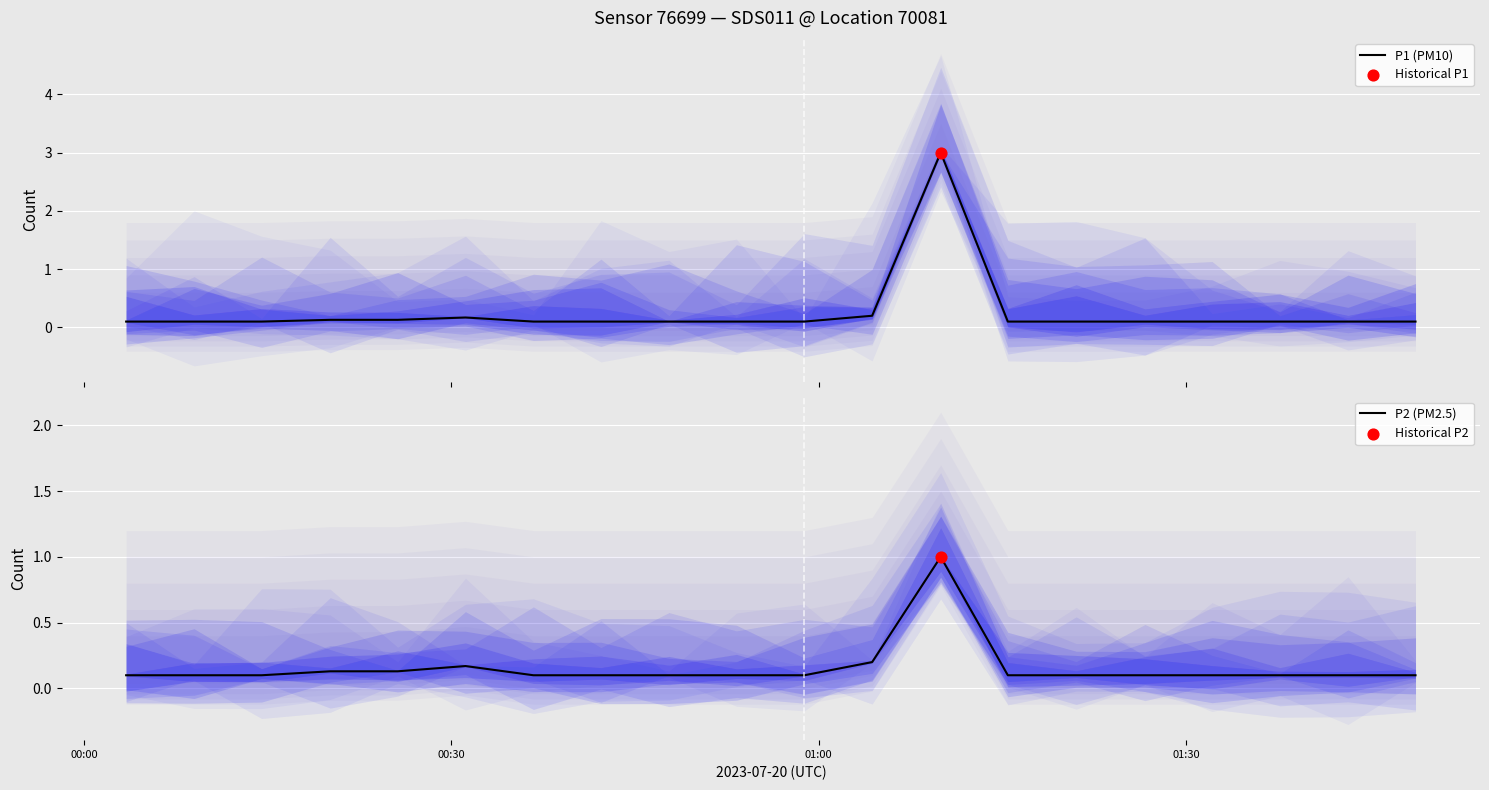

Which series has the largest total across all categories?

P1 (PM10)